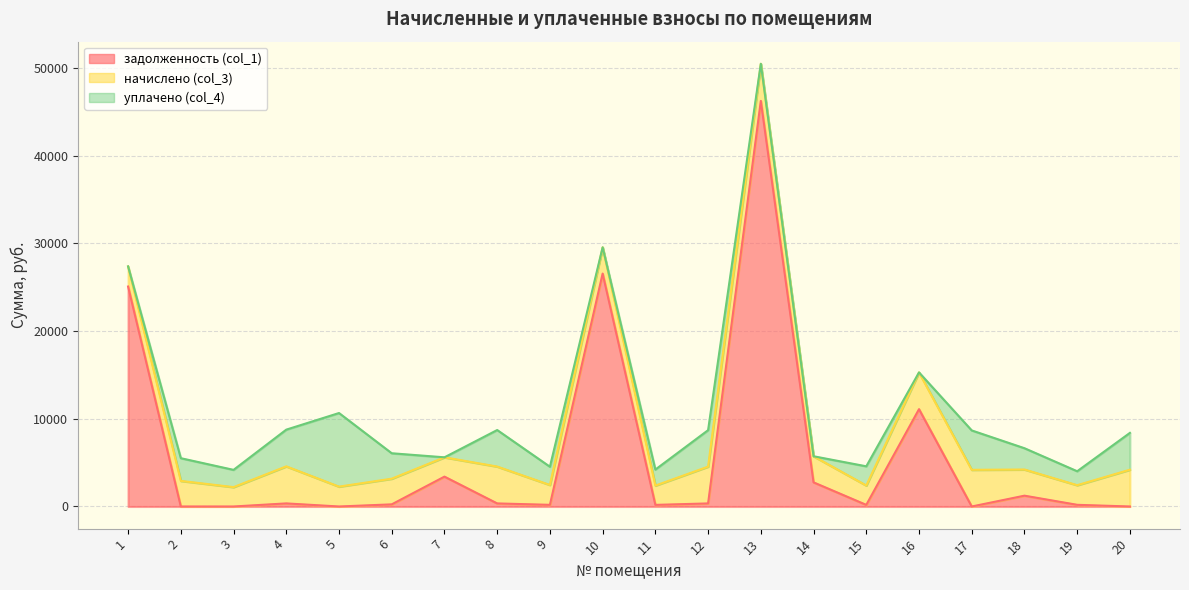

How many positive values does the уплачено (col_4) series have?

14